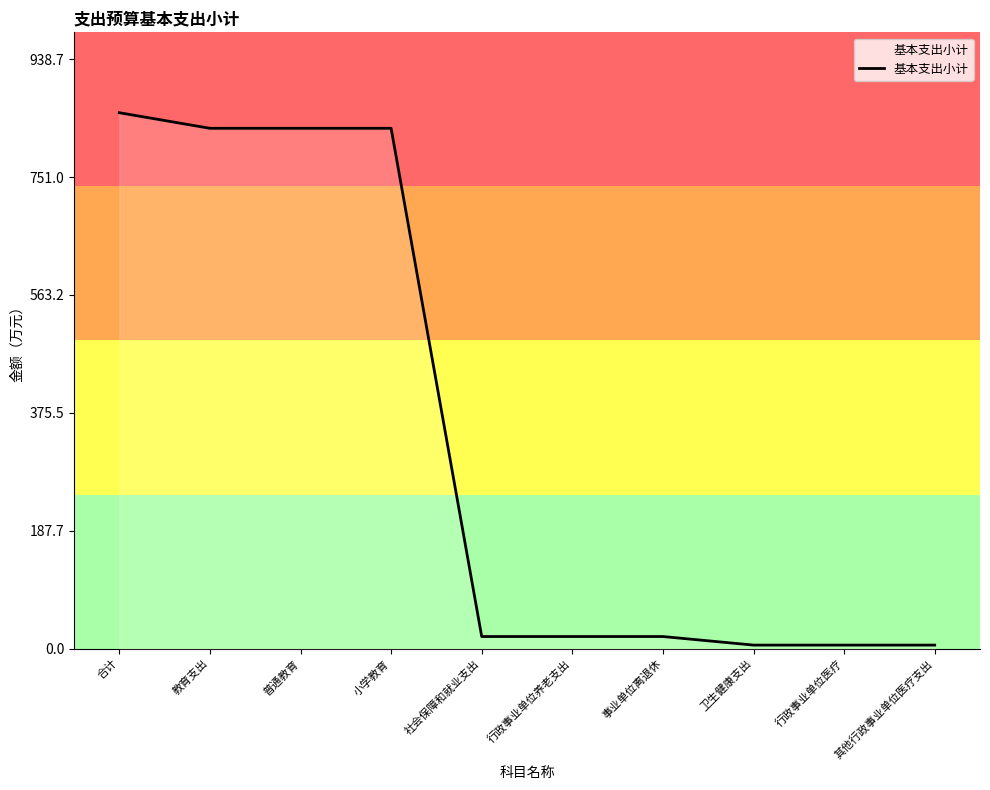

What is the maximum value shown in the chart?

853.4